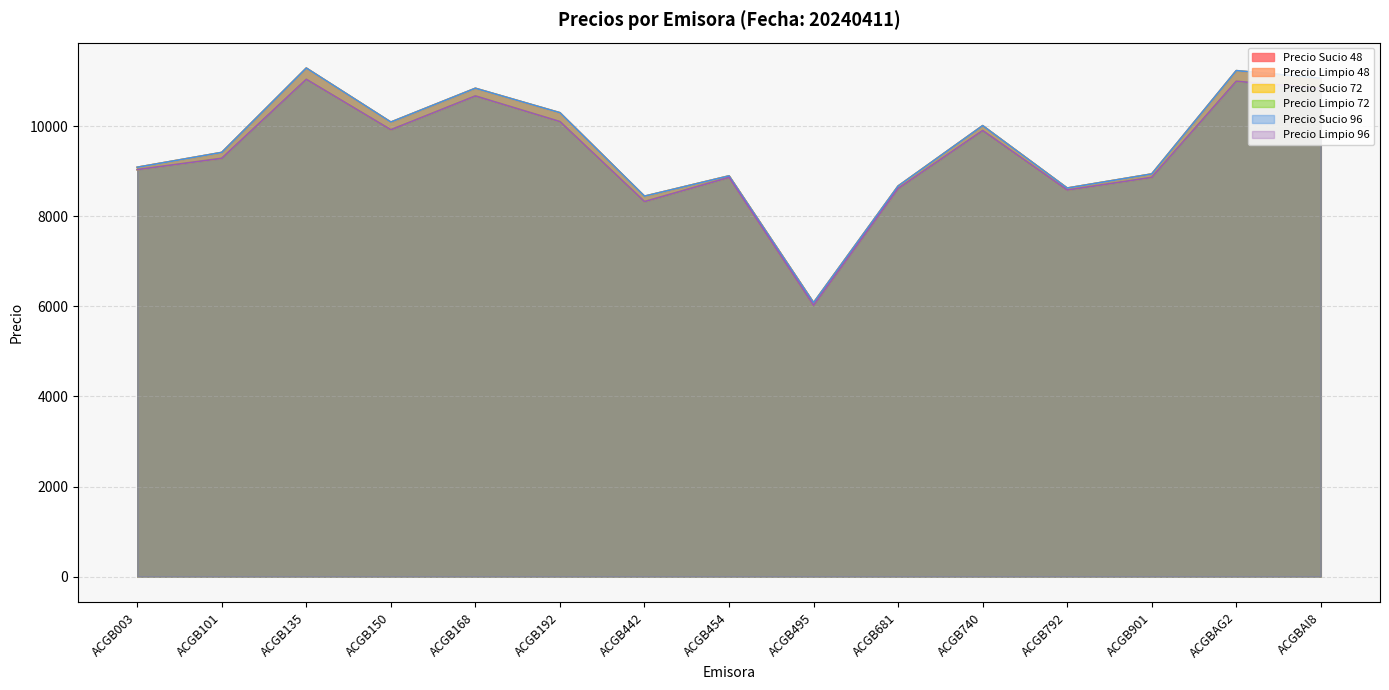

How many data points in Precio Sucio 96 are less than 9418?

7